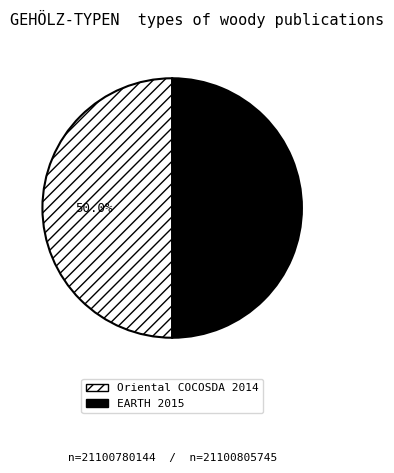

The EARTH 2015 slice represents 50% of the pie. True or false?

True